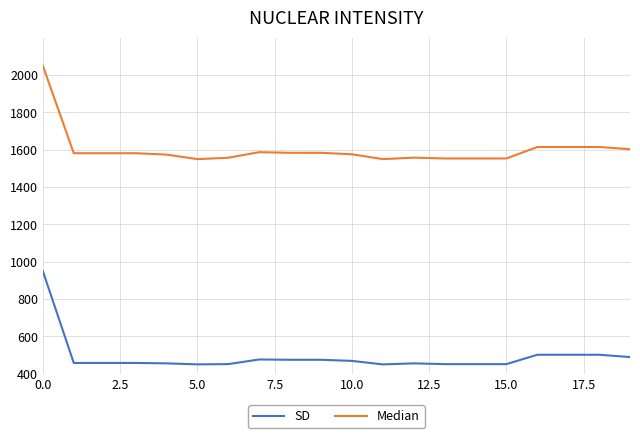

What is the difference between the maximum and minimum values in the SD series?

499.8